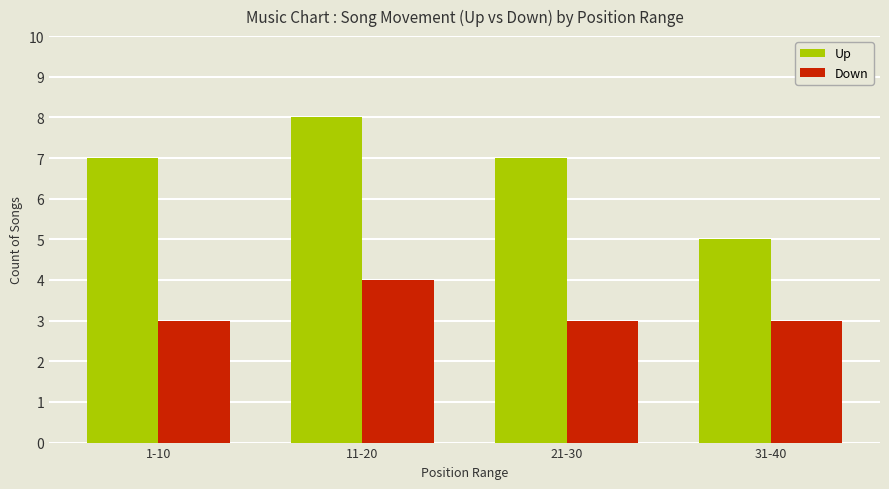

List the series in order of their peak value, highest first.

Up, Down